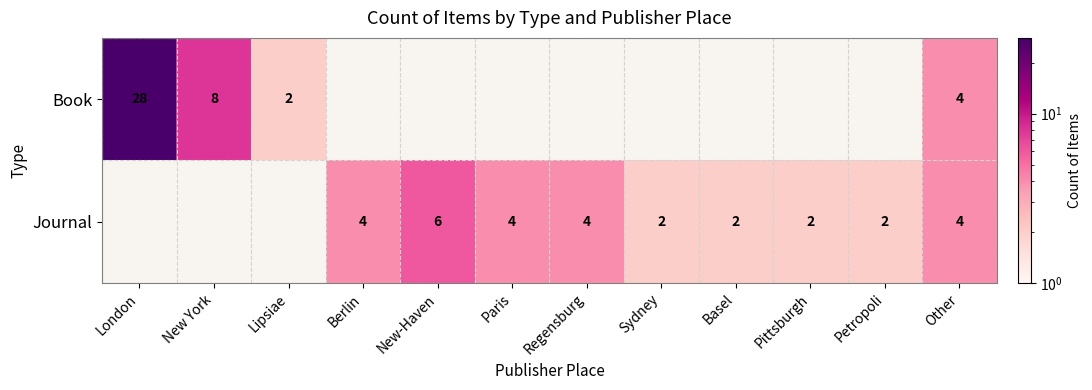

True or false: Journal has a value of 2.9 at Petropoli.

False